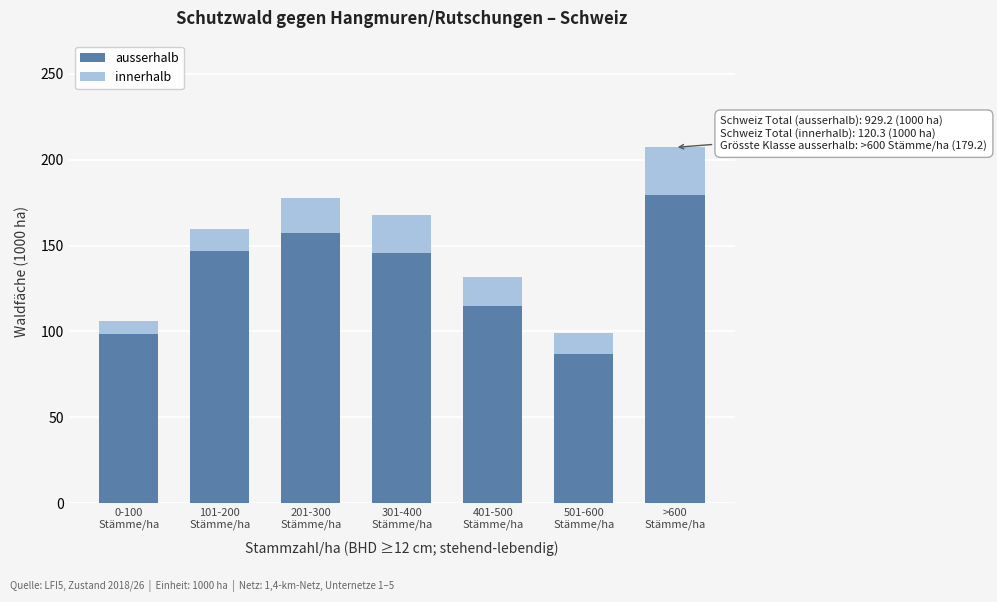

What is the highest value of the ausserhalb series?

179.2